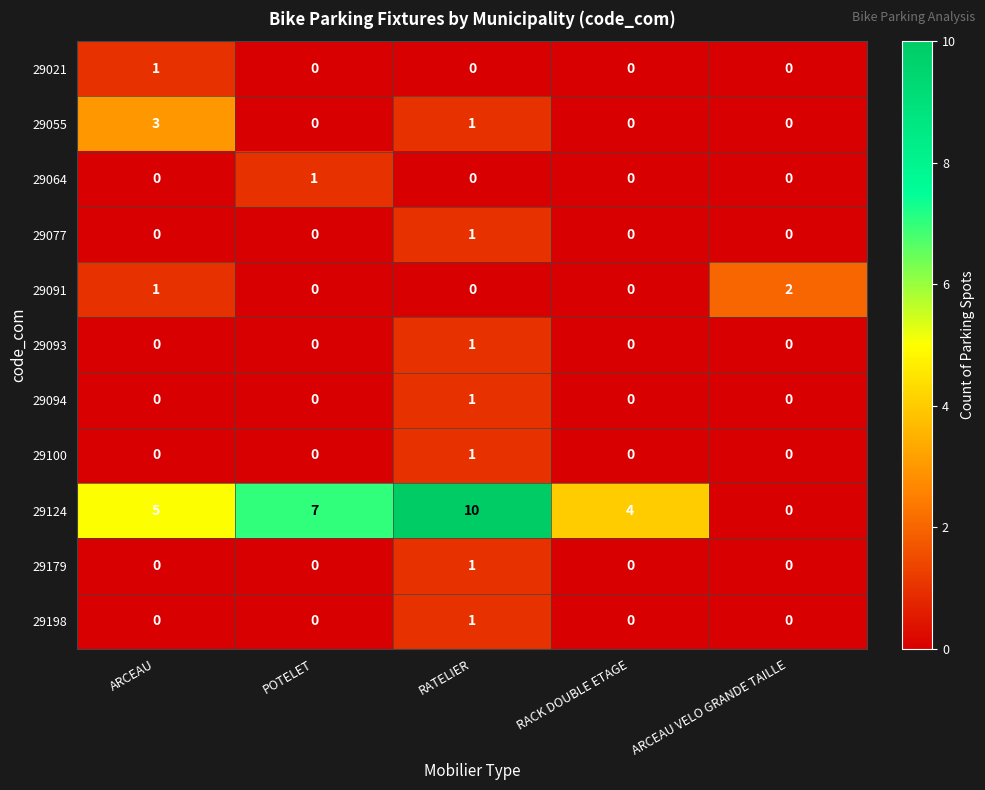

How many data points does each series have?

5